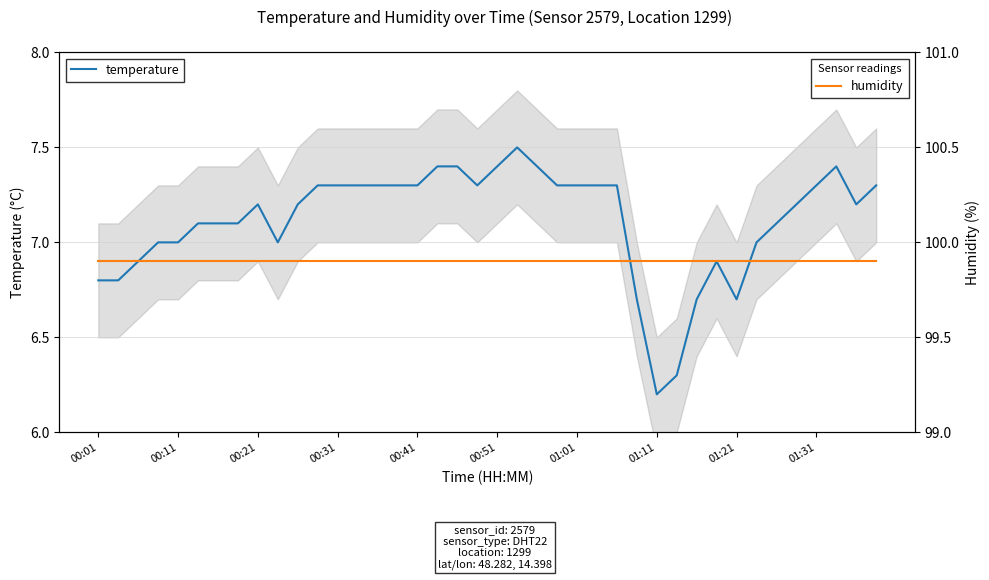

True or false: humidity has a value of 99.9 at 10.

True